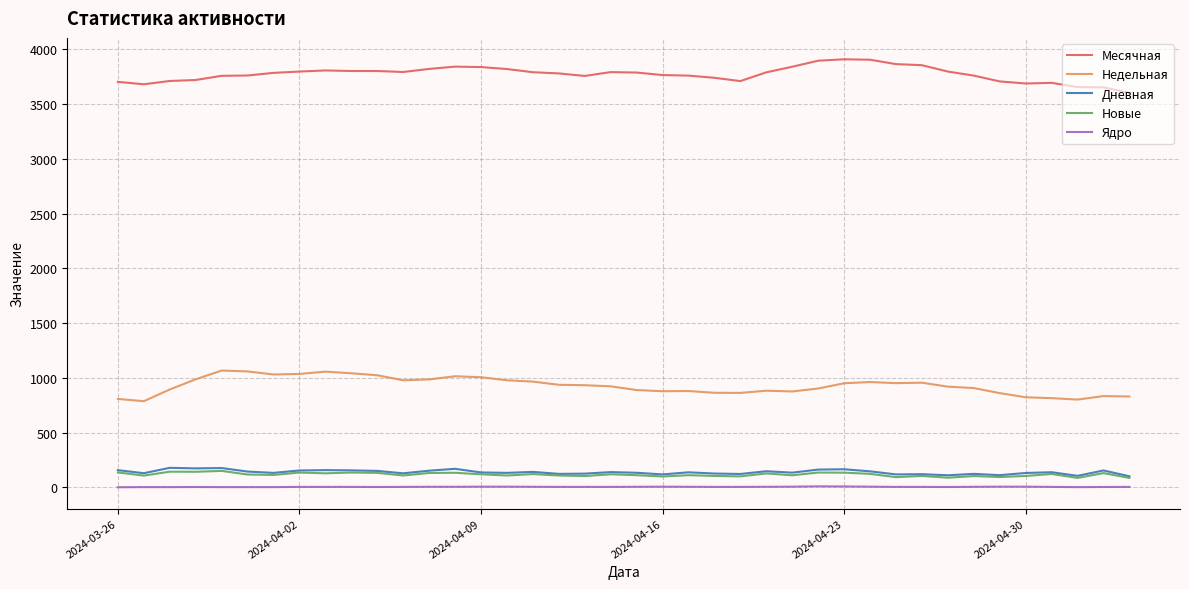

What is the highest value of the Новые series?

151